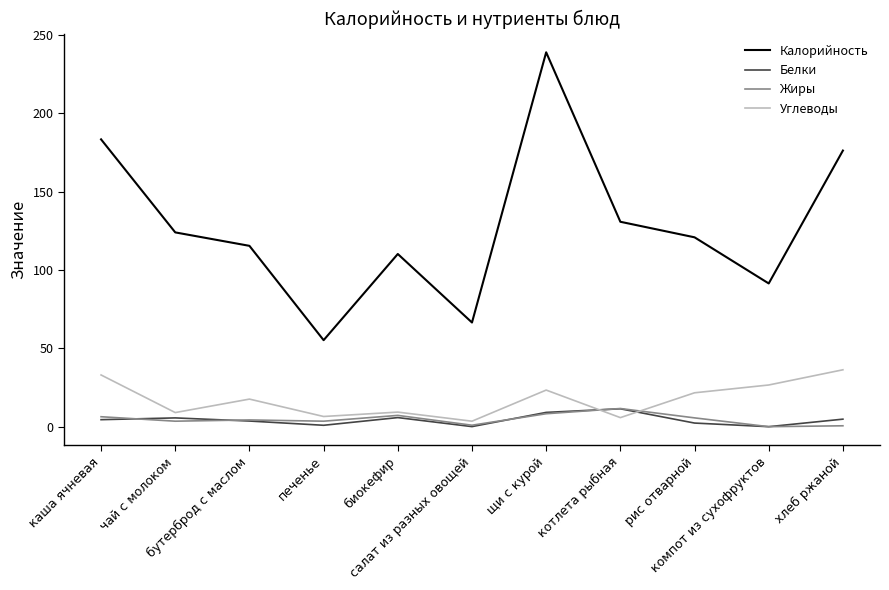

Which series has the largest total across all categories?

Калорийность